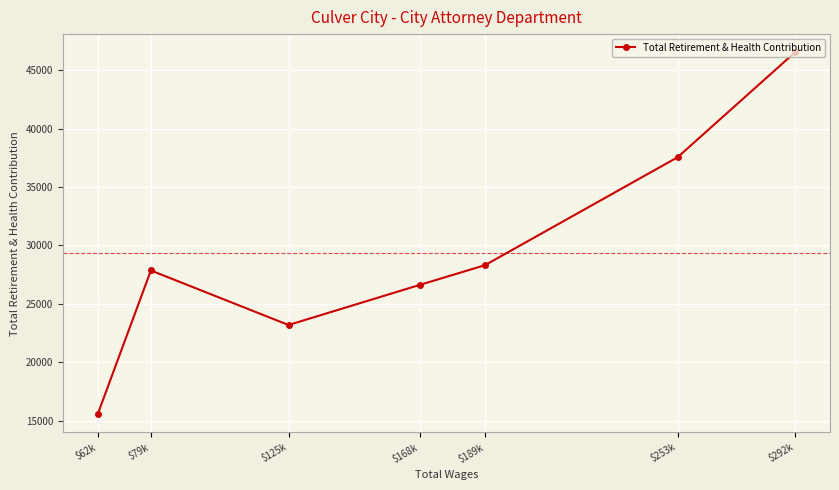

Approximately how many times larger is the value at $79k compared to $292k?

0.6